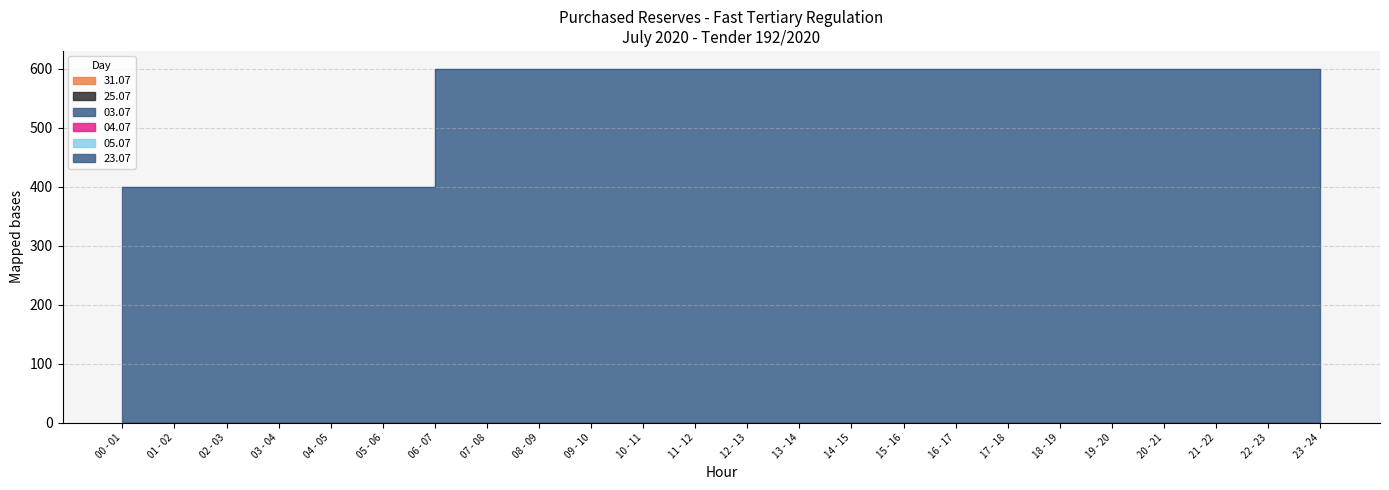

Does the chart display data point markers on the line(s)?

No